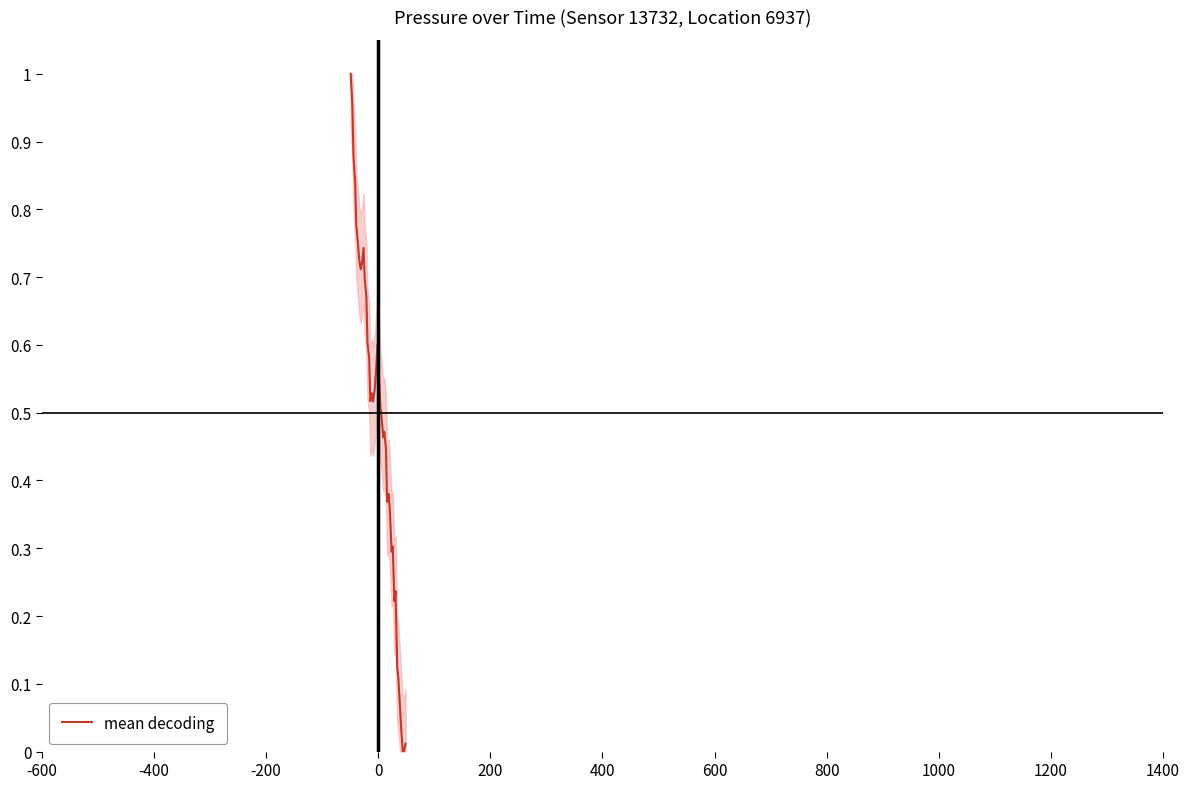

How many interior local valleys (lower than both neighbors) does the data have?

8